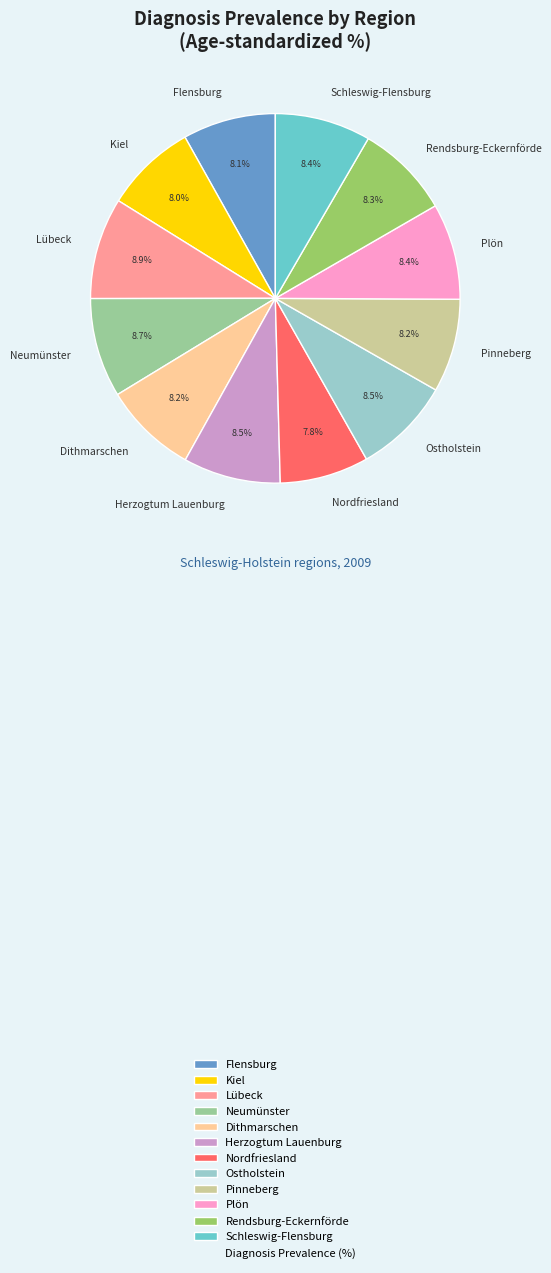

True or false: Lübeck accounts for 9% of the total.

True